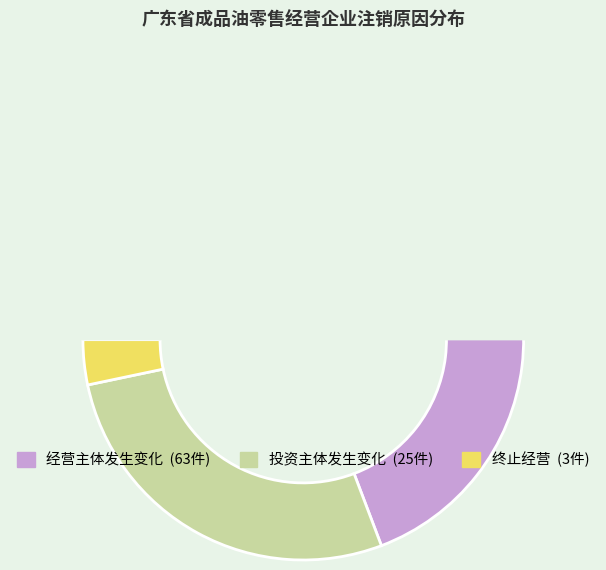

Is there a majority slice in this chart?

Yes